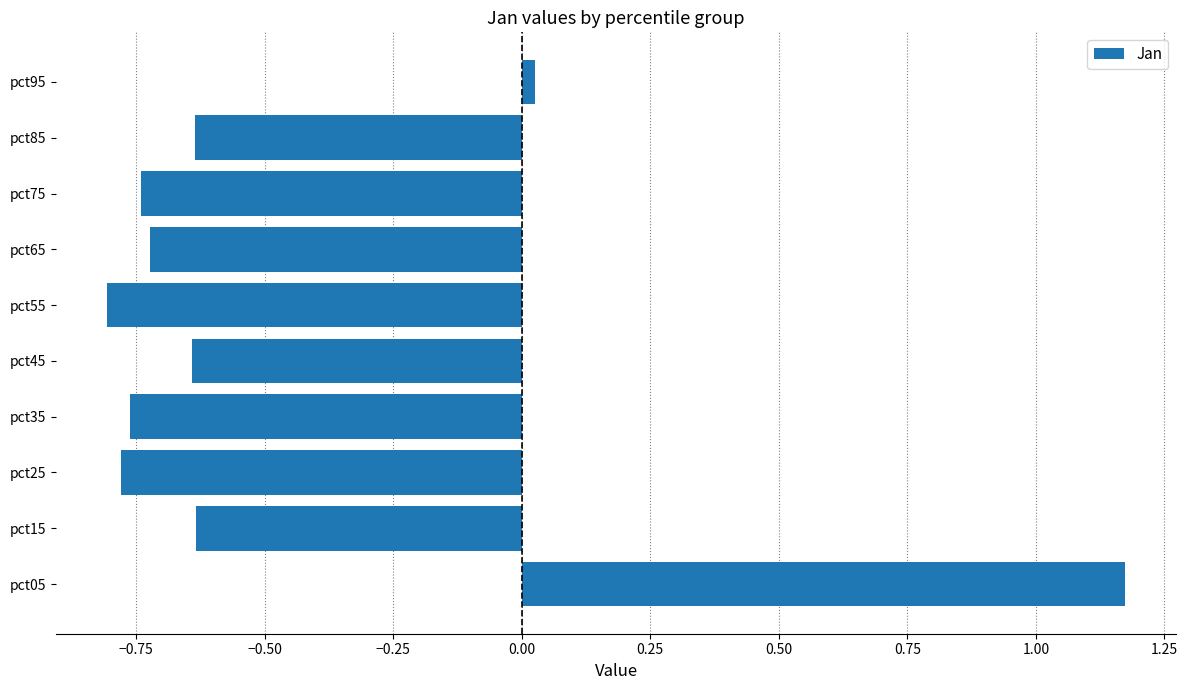

How many values are below 0?

8